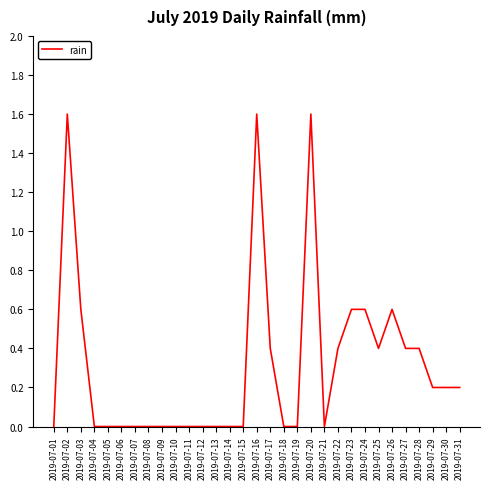

Which has a higher value, 2019-07-31 or 2019-07-23?

2019-07-23